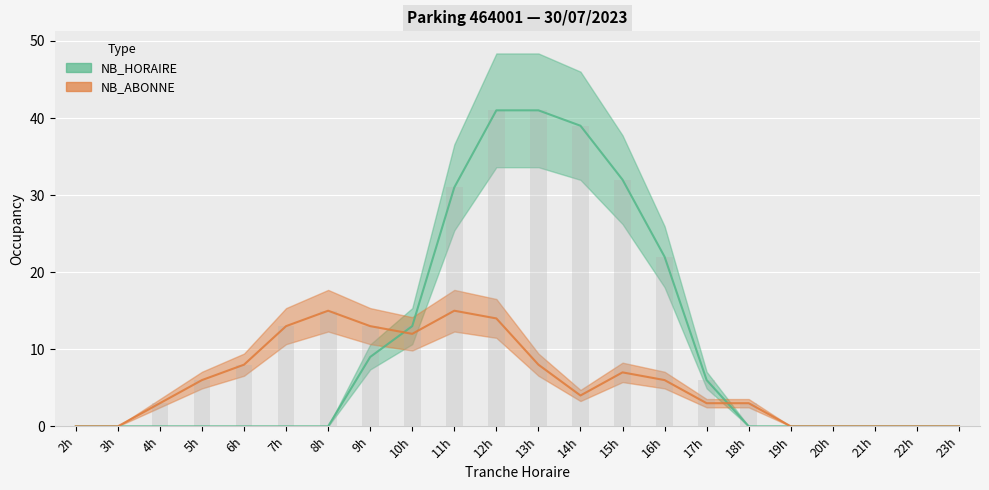

At which label does NB_ABONNE first exceed 6?

6h